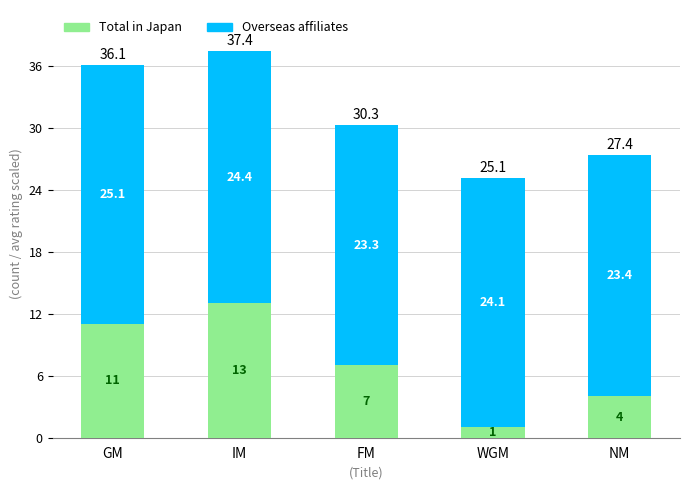

At which label does Total in Japan reach its peak?

IM